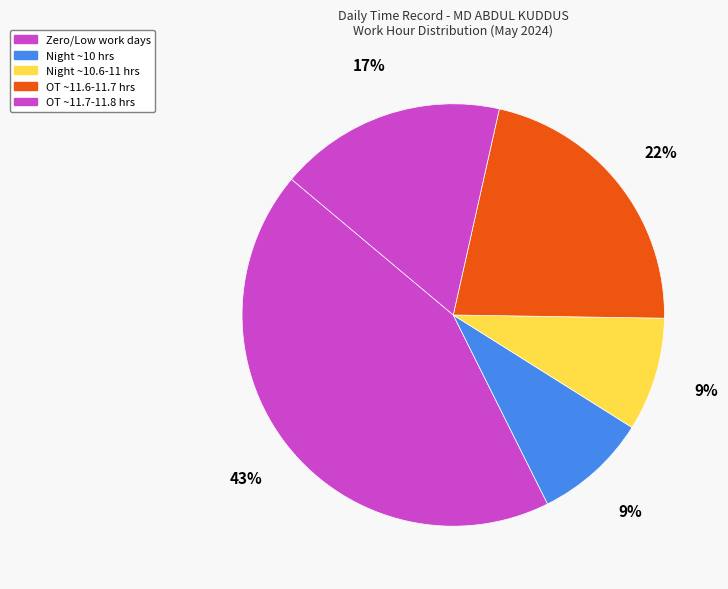

How many segments does this pie chart have?

5